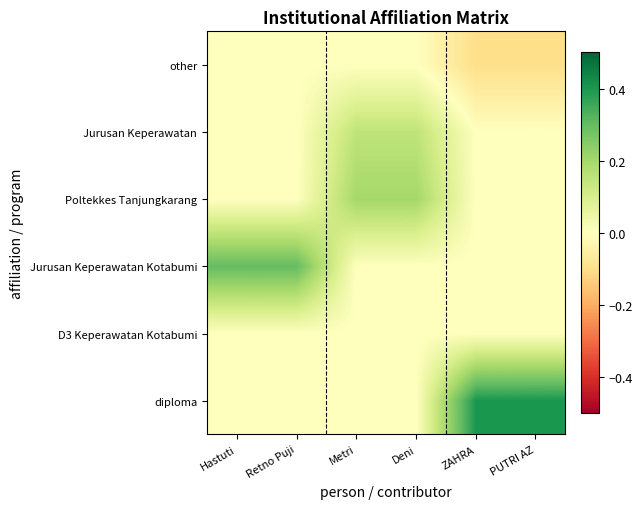

List the series in order of their peak value, lowest first.

D3 Keperawatan Kotabumi, other, Jurusan Keperawatan, Poltekkes Tanjungkarang, Jurusan Keperawatan Kotabumi, diploma